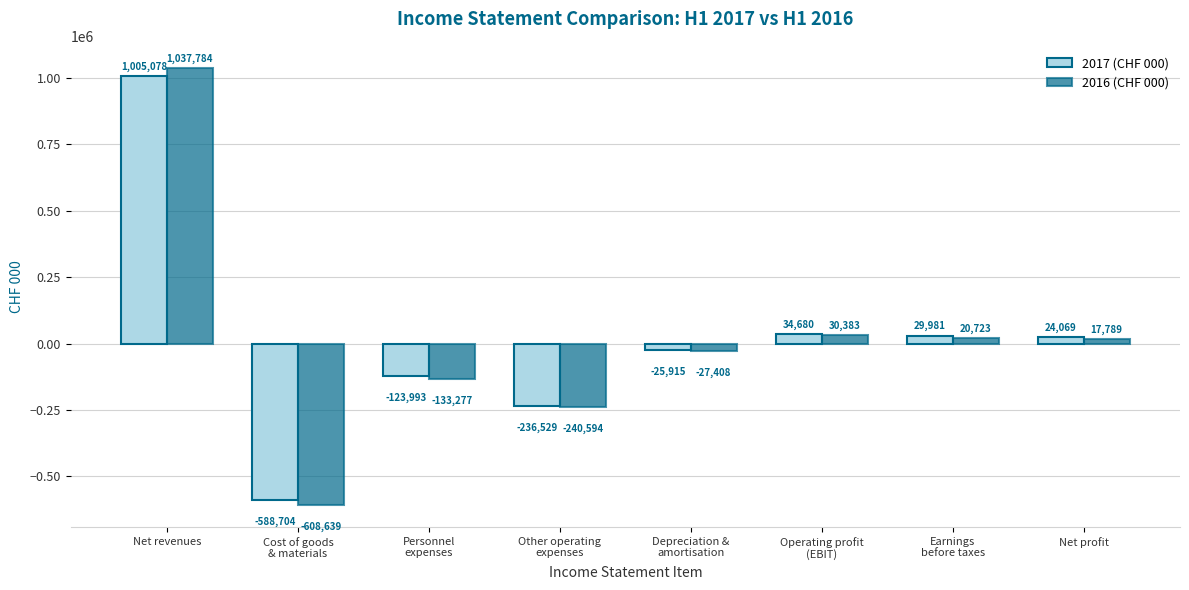

Which series has the widest spread of values?

2016 (CHF 000)